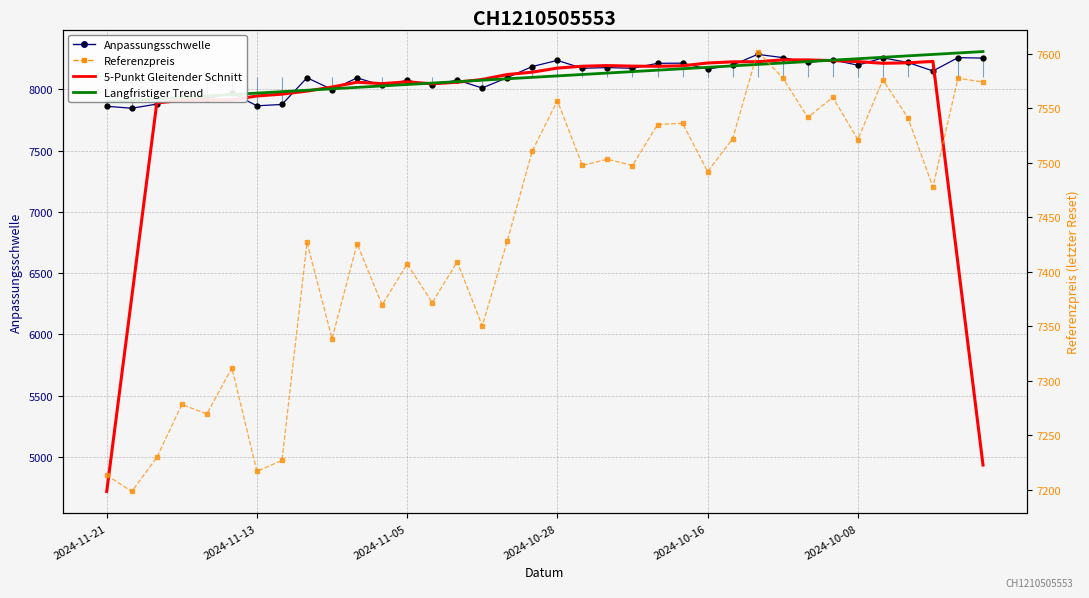

Is it true that Langfristiger Trend equals 3477.7 at 11?

False